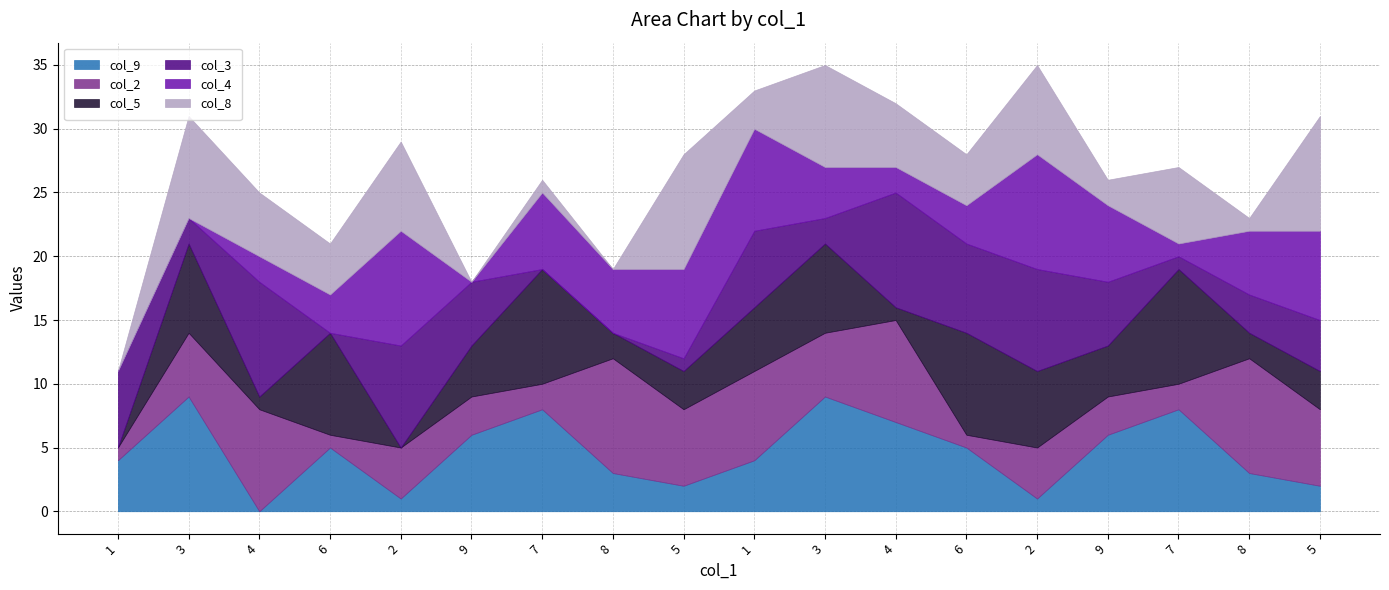

Which series has the largest total across all categories?

col_2